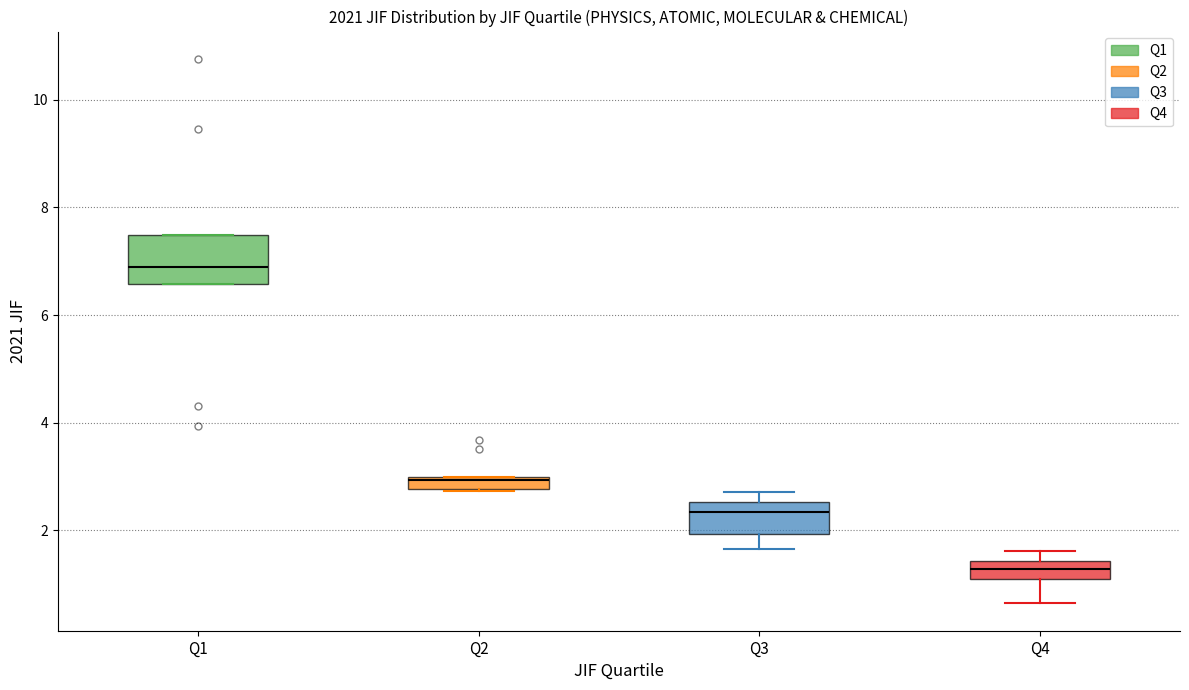

Which box is the tallest, from its lower edge to its upper edge?

Q1